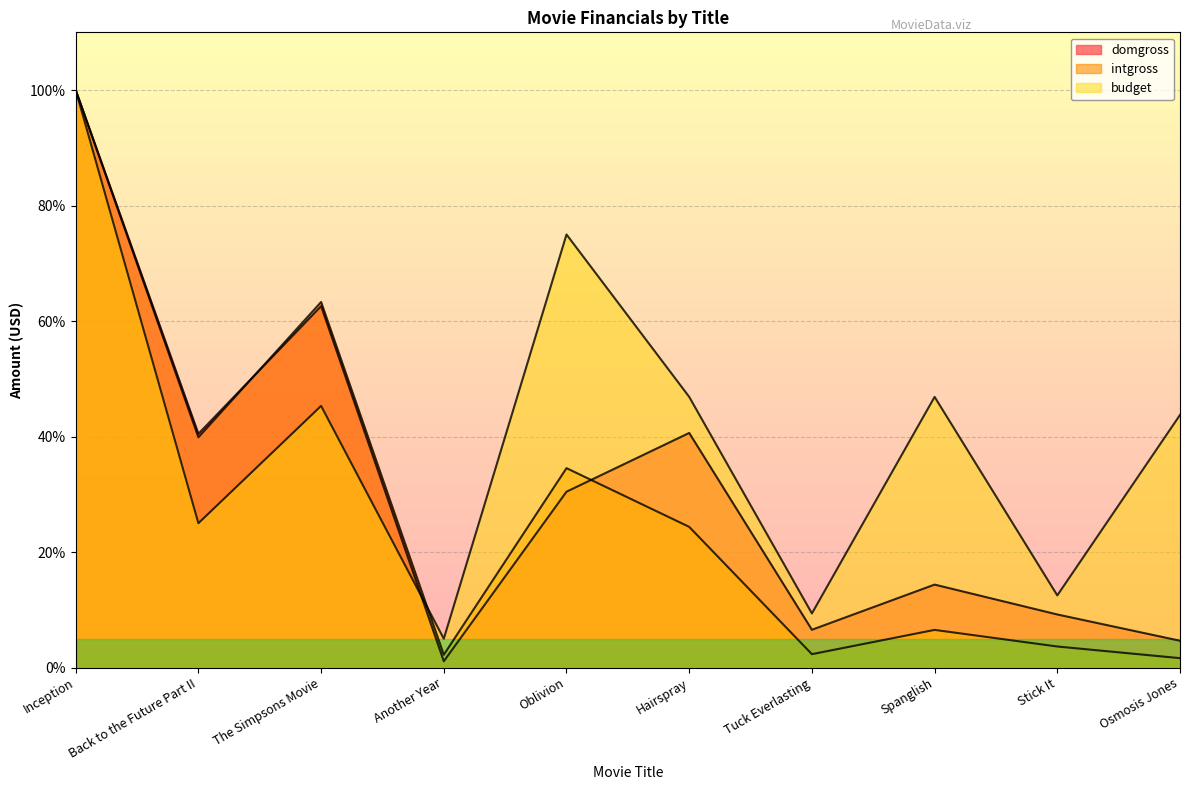

What are all the series names shown in the legend?

domgross, intgross, budget